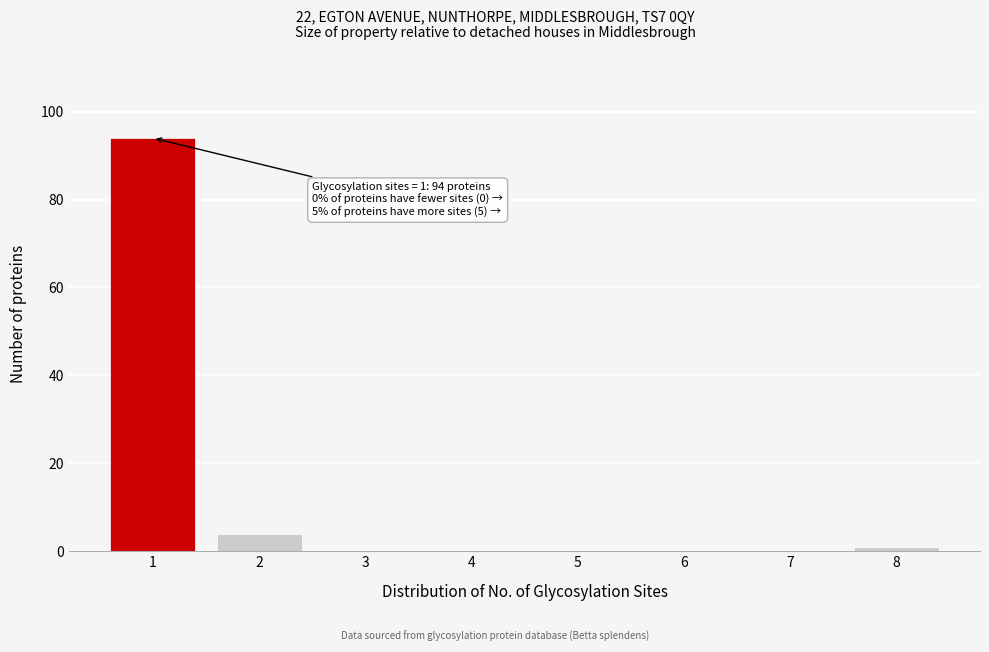

Reading left to right, what are all the values shown in this chart?

1=94	2=4	3=0	4=0	5=0	6=0	7=0	8=1